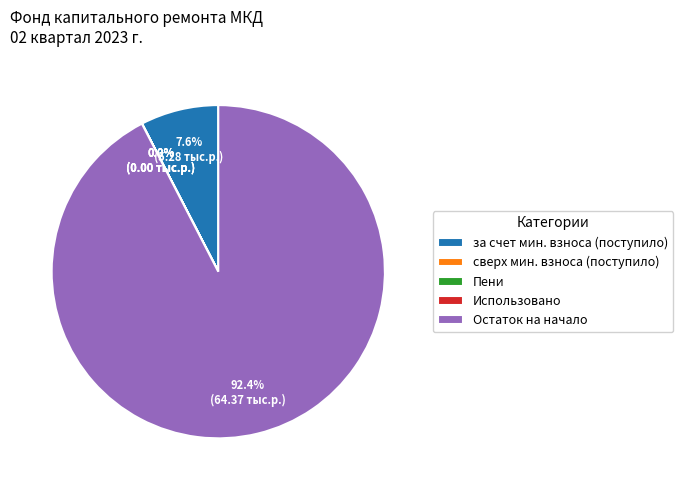

Which slice is the largest?

Остаток на начало